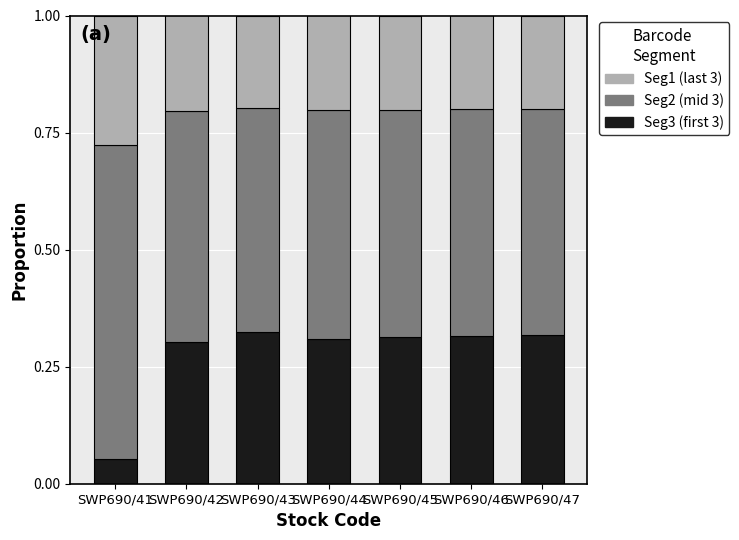

What is the total value across all series at SWP690/47?

1.0